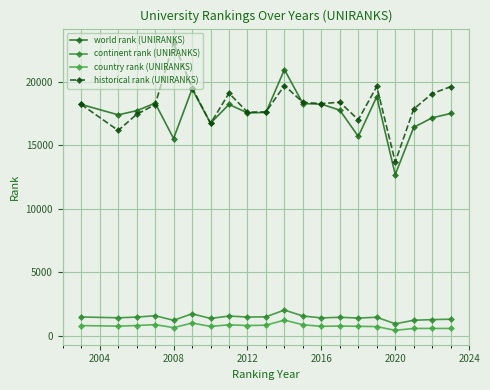

What is the greatest value displayed?

23066.0